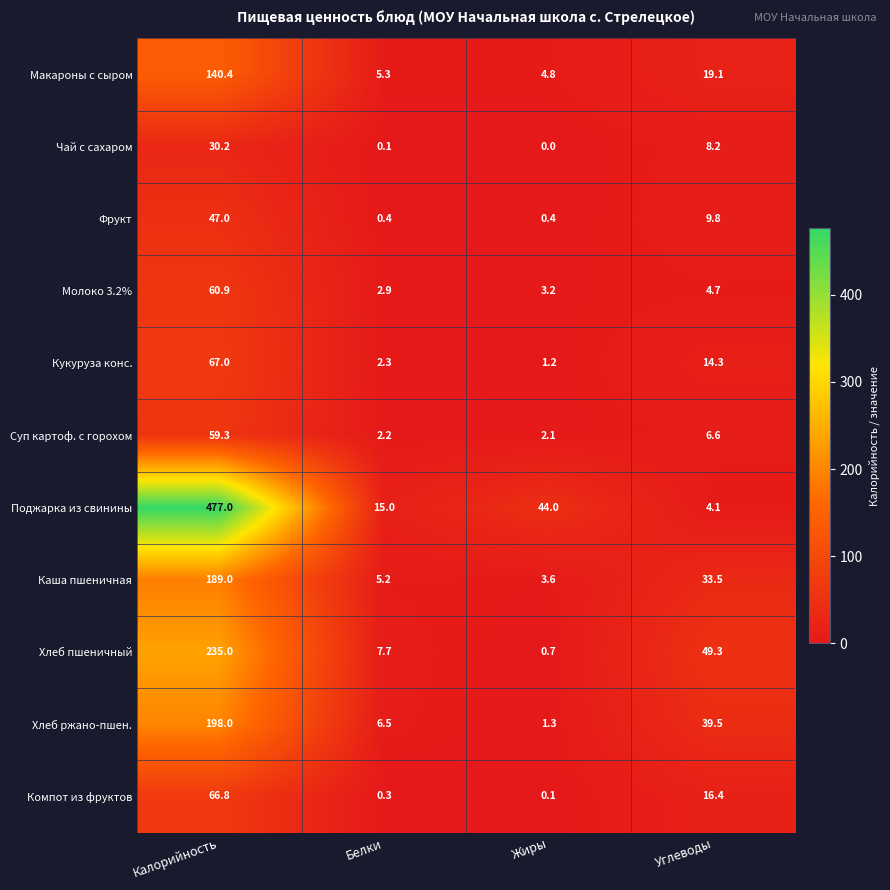

What is the spread (max minus min) of values at Калорийность?

446.8